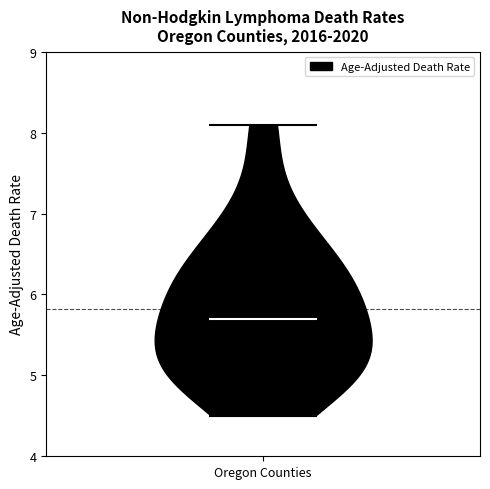

Read this violin plot against the y-axis: where its median line is, and the lowest and highest points the violin reaches. The values are not printed on the chart, so give them approximately, as read against the axis.

median line 5.7, lowest point 4.5, highest point 8.1